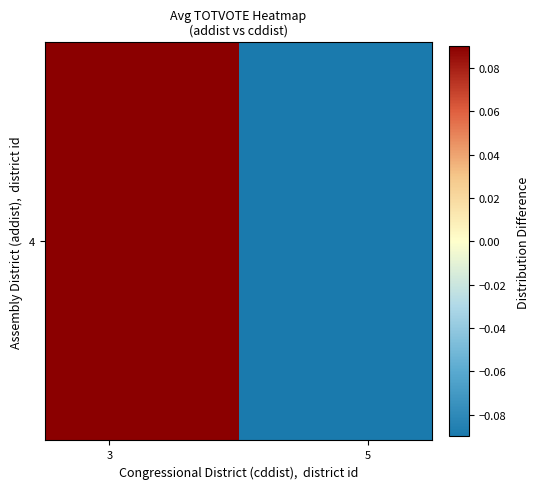

Count the number of categories in the chart.

2